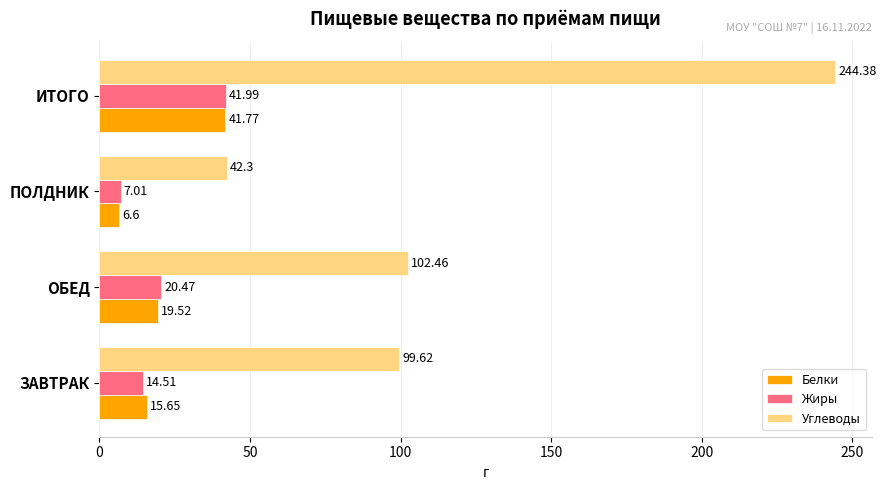

How many series are shown in this chart?

3